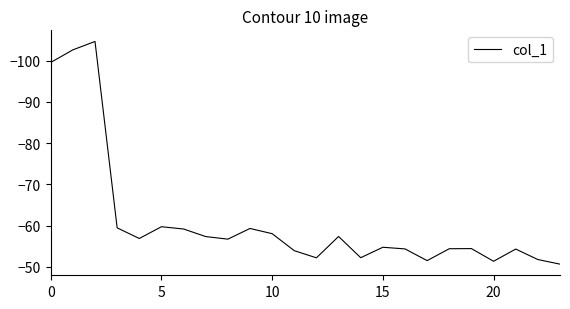

What is the maximum value shown in the chart?

-50.7